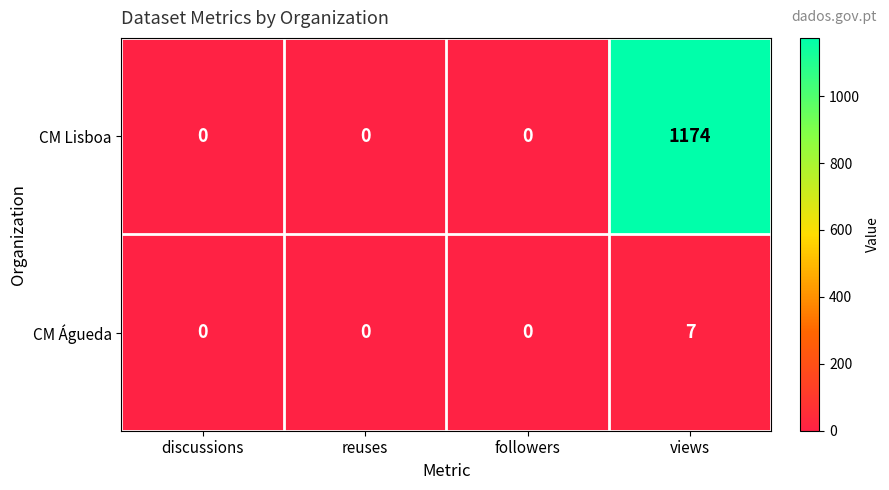

List the series in order of their overall mean, lowest first.

CM Águeda, CM Lisboa